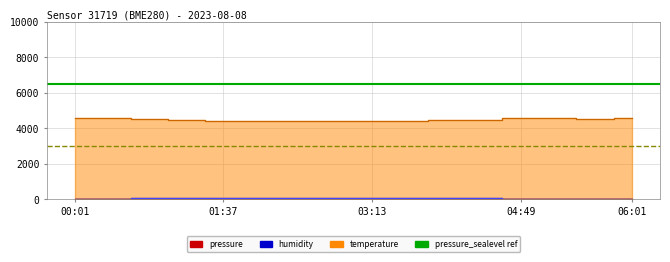

Where is the first local maximum for temperature?

02:01